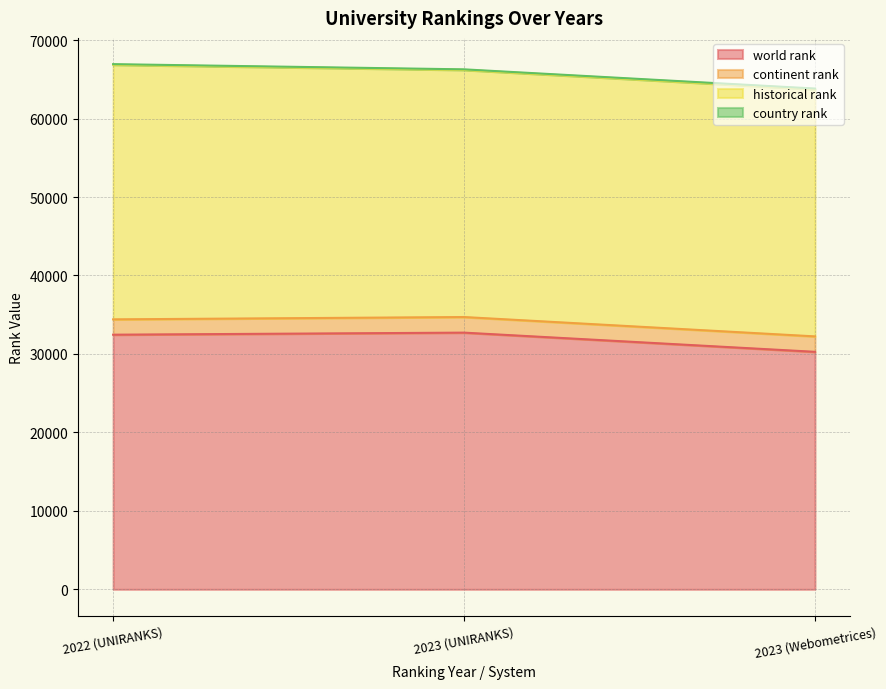

The world rank series shows 32717.0 at 2023 (UNIRANKS). True or false?

True